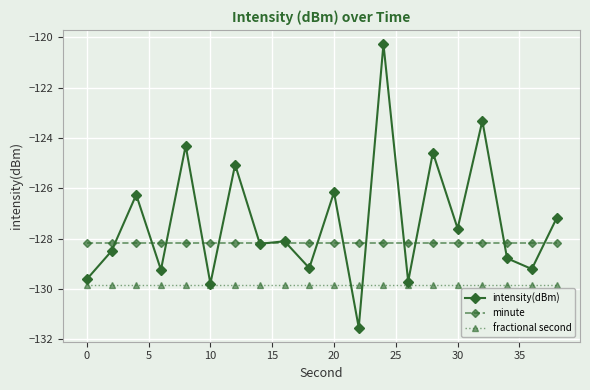

Reading right to left, transcribe all the data shown in this chart.

intensity(dBm): -127.2	-129.2	-128.8	-123.3	-127.6	-124.6	-129.7	-120.3	-131.5	-126.2	-129.2	-128.1	-128.2	-125.1	-129.8	-124.3	-129.2	-126.3	-128.5	-129.6
minute: -128.2	-128.2	-128.2	-128.2	-128.2	-128.2	-128.2	-128.2	-128.2	-128.2	-128.2	-128.2	-128.2	-128.2	-128.2	-128.2	-128.2	-128.2	-128.2	-128.2
fractional second: -129.8	-129.8	-129.8	-129.8	-129.8	-129.8	-129.8	-129.8	-129.8	-129.8	-129.8	-129.8	-129.8	-129.8	-129.8	-129.8	-129.8	-129.8	-129.8	-129.8